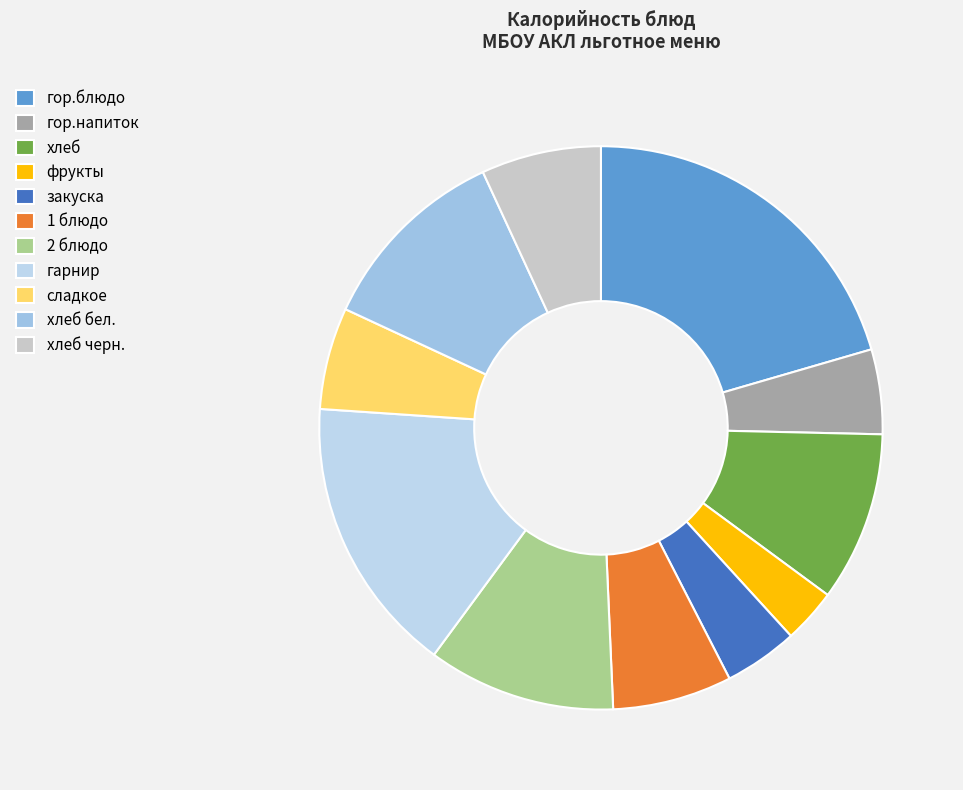

Is it true that хлеб черн. is 1% of the pie?

False